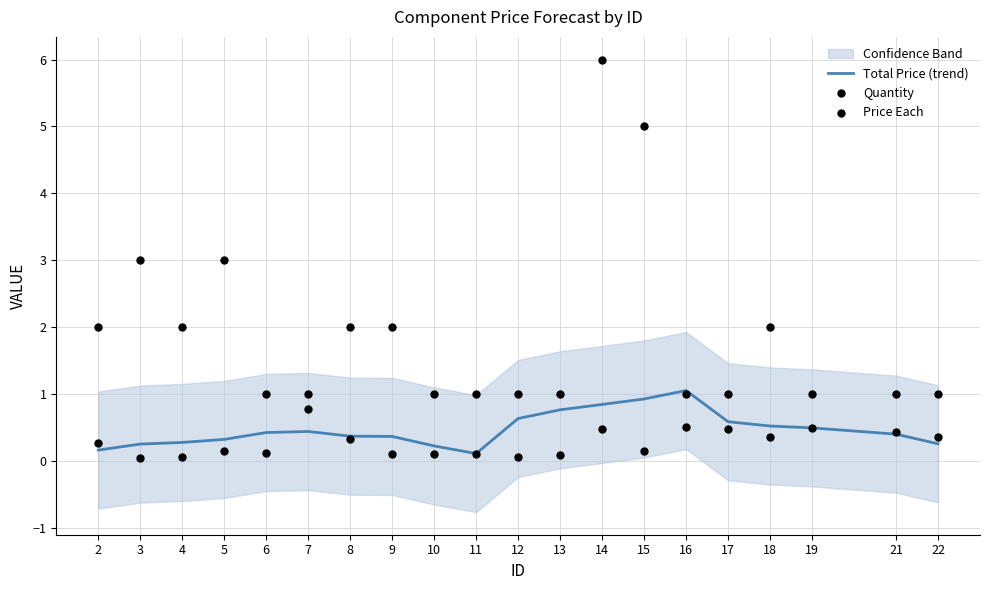

What is the maximum value for Total Price (trend)?

1.1